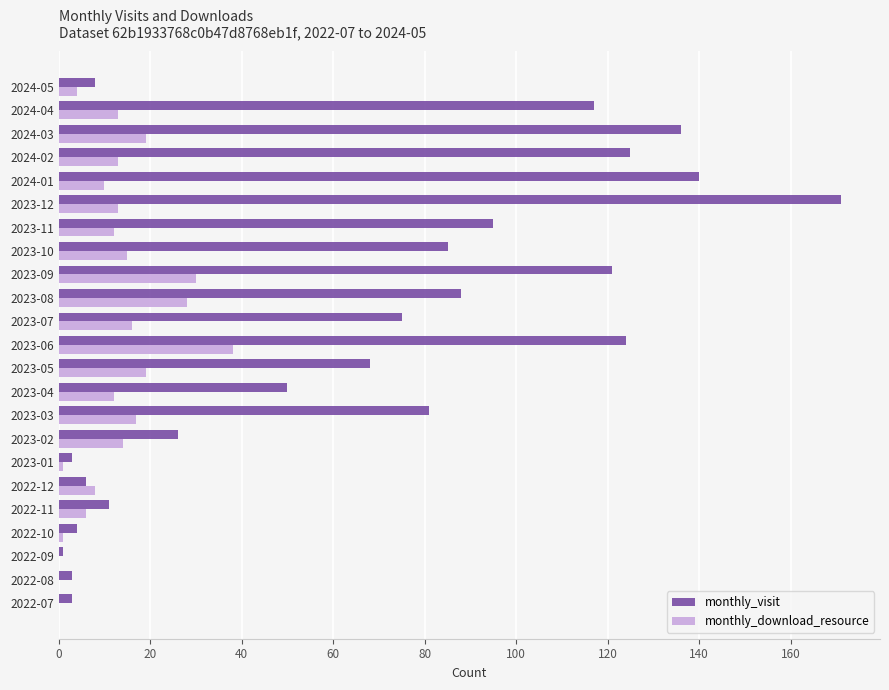

The value of monthly_visit at 2023-12 is 285. True or false?

False